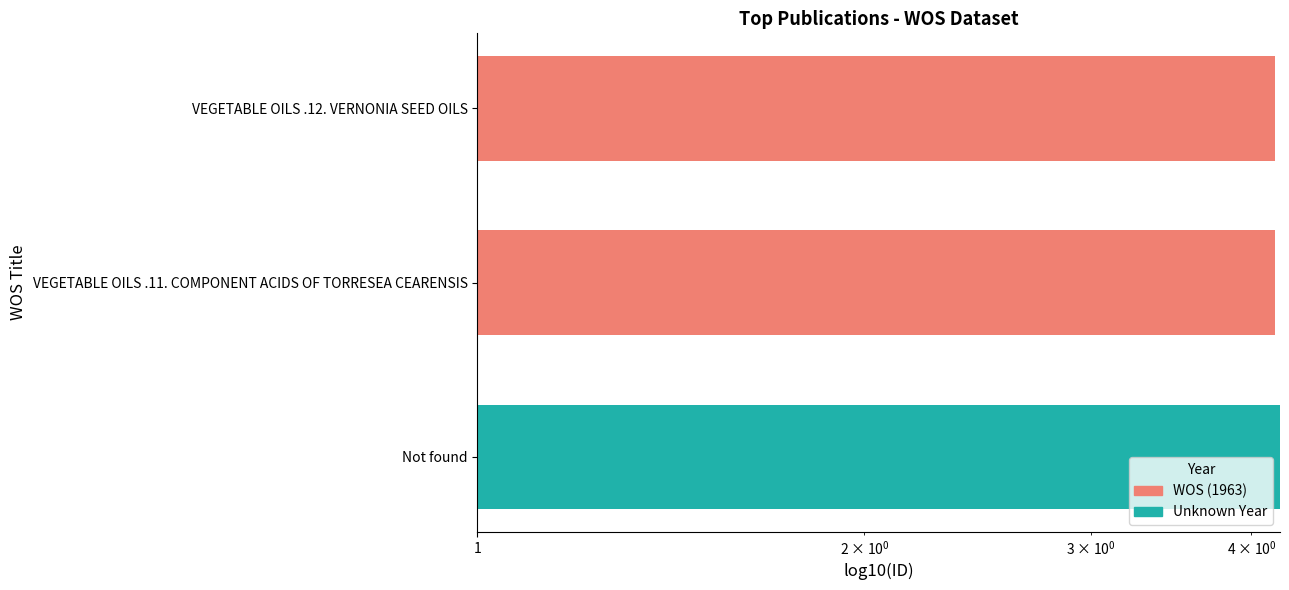

What is the greatest value displayed?

4.2